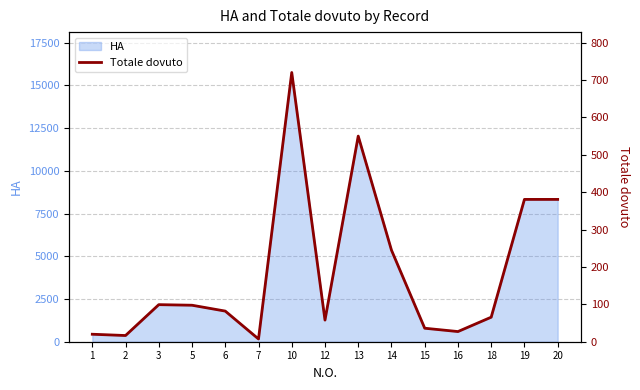

List the labels in order of value, largest first.

10, 13, 19, 20, 14, 3, 5, 6, 18, 12, 15, 16, 1, 2, 7